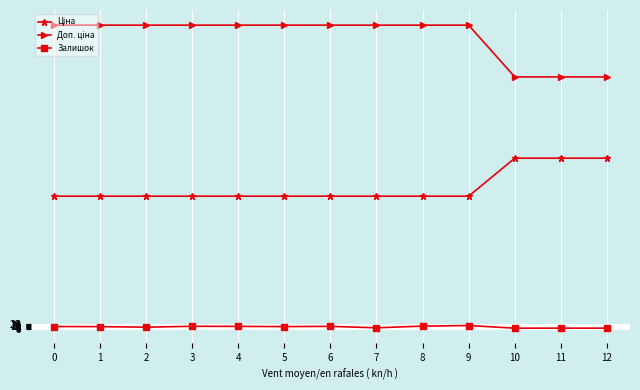

What is the average value of the Залишок series?

6.7